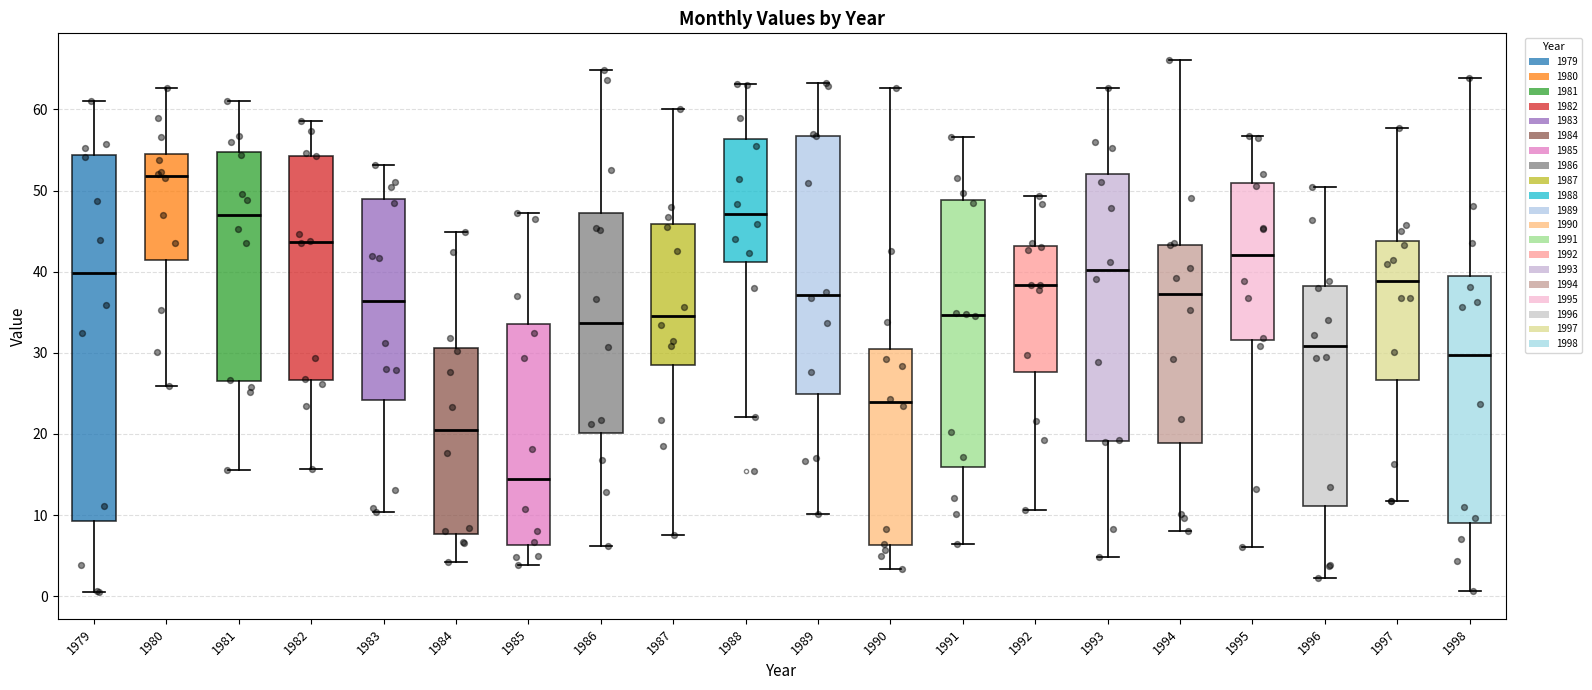

Reading left to right, read every box against the y-axis: the position of its median line, the range the box covers, and the ends of its whiskers. The values are not printed on the chart, so give them approximately, as read against the axis.

1979: median 40, box 9 to 54, whiskers 1 to 61
1980: median 52, box 41 to 55, whiskers 26 to 63
1981: median 47, box 26 to 55, whiskers 16 to 61
1982: median 44, box 27 to 54, whiskers 16 to 59
1983: median 36, box 24 to 49, whiskers 10 to 53
1984: median 20, box 8 to 31, whiskers 4 to 45
1985: median 14, box 6 to 34, whiskers 4 to 47
1986: median 34, box 20 to 47, whiskers 6 to 65
1987: median 35, box 29 to 46, whiskers 8 to 60
1988: median 47, box 41 to 56, whiskers 22 to 63
1989: median 37, box 25 to 57, whiskers 10 to 63
1990: median 24, box 6 to 30, whiskers 3 to 63
1991: median 35, box 16 to 49, whiskers 7 to 57
1992: median 38, box 28 to 43, whiskers 11 to 49
1993: median 40, box 19 to 52, whiskers 5 to 63
1994: median 37, box 19 to 43, whiskers 8 to 66
1995: median 42, box 32 to 51, whiskers 6 to 57
1996: median 31, box 11 to 38, whiskers 2 to 50
1997: median 39, box 27 to 44, whiskers 12 to 58
1998: median 30, box 9 to 39, whiskers 1 to 64